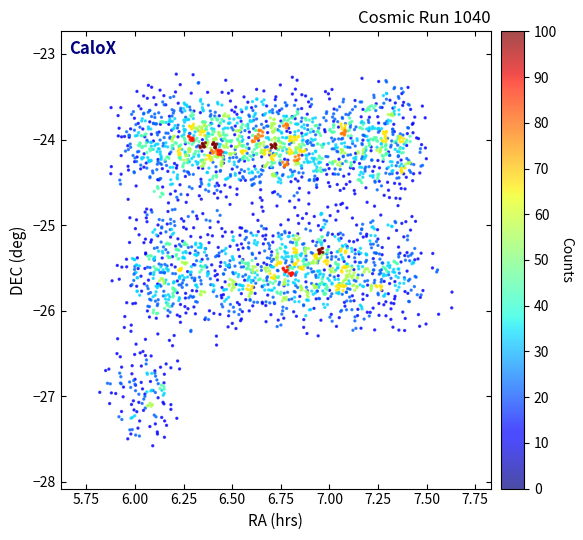

What is the range of Y values (max minus min)?

4.3